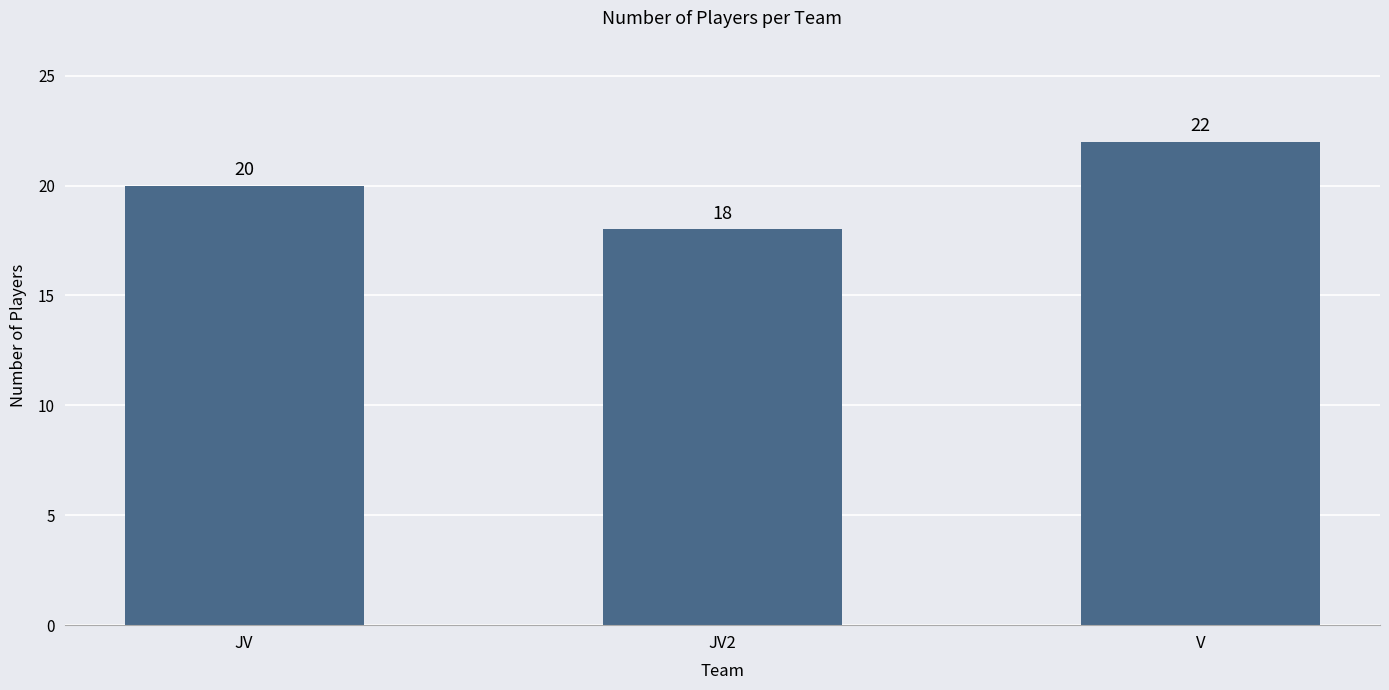

List the labels in order of value, smallest first.

JV2, JV, V